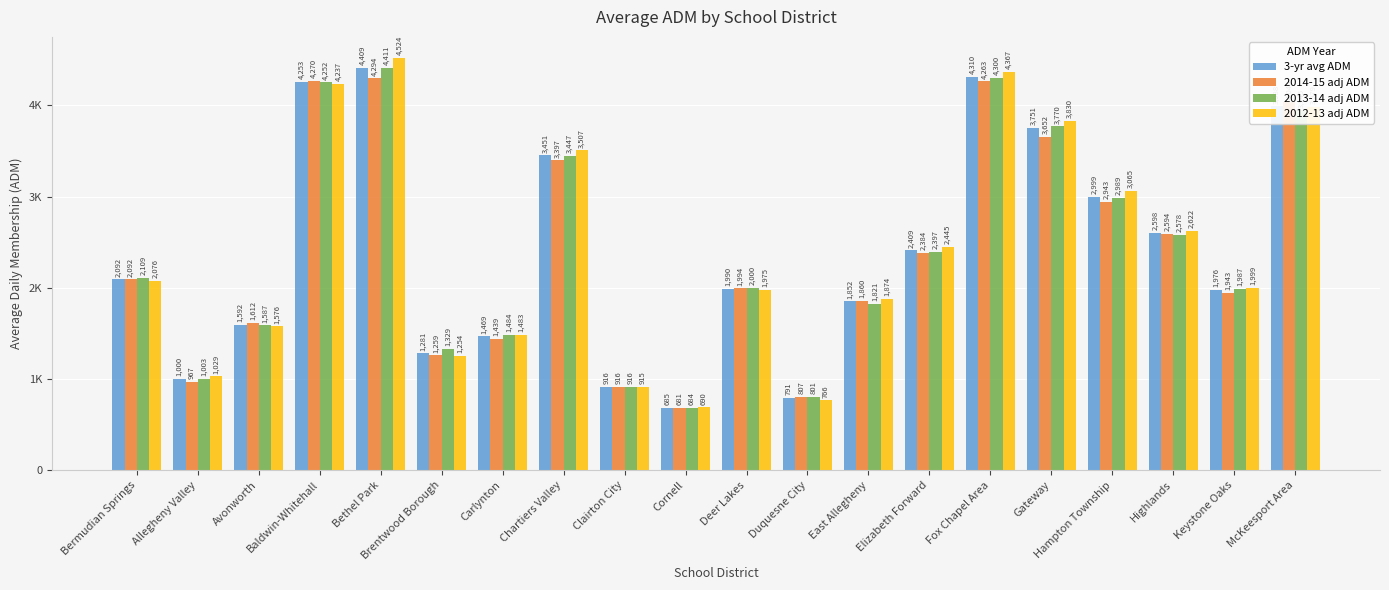

Rank the series by their maximum value, from lowest to highest.

2014-15 adj ADM, 3-yr avg ADM, 2013-14 adj ADM, 2012-13 adj ADM